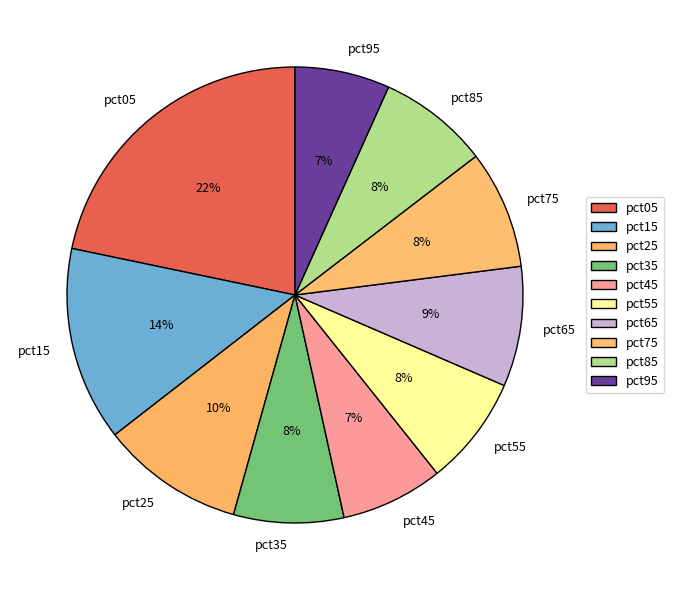

The pct75 slice represents 15% of the pie. True or false?

False